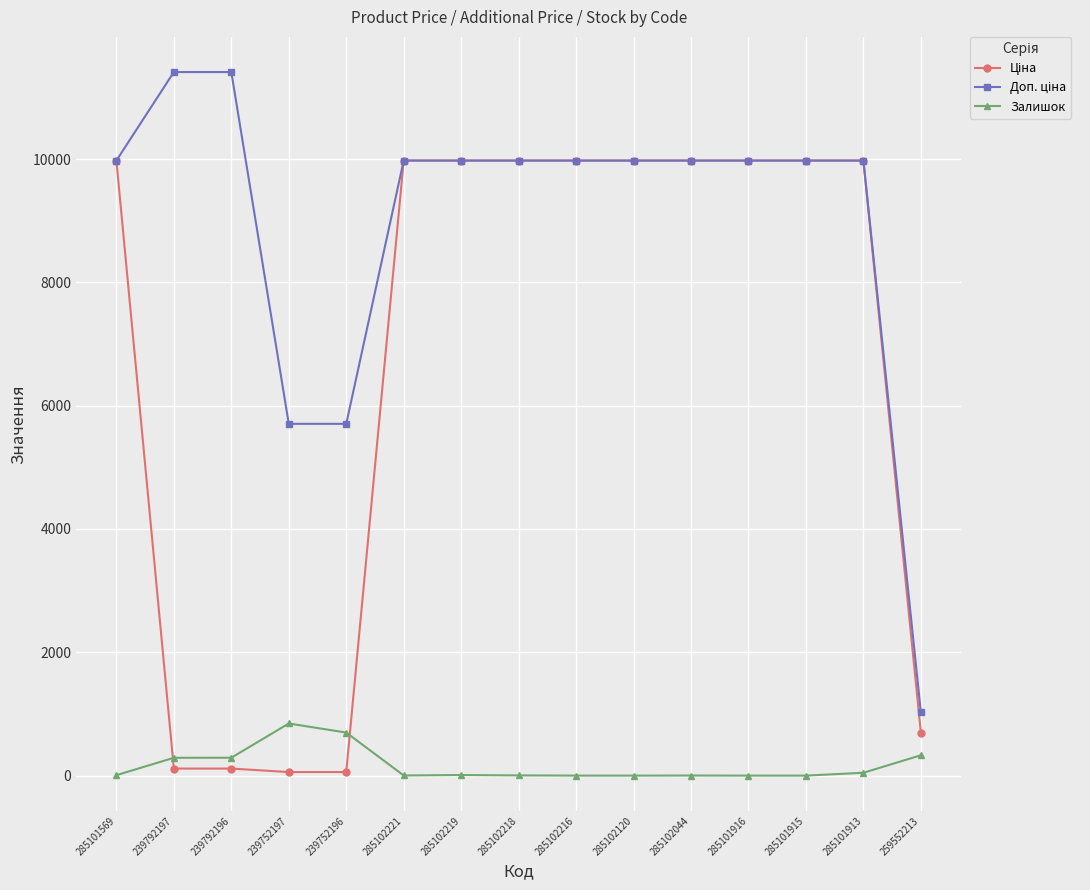

What is the maximum value shown in the chart?

11410.0